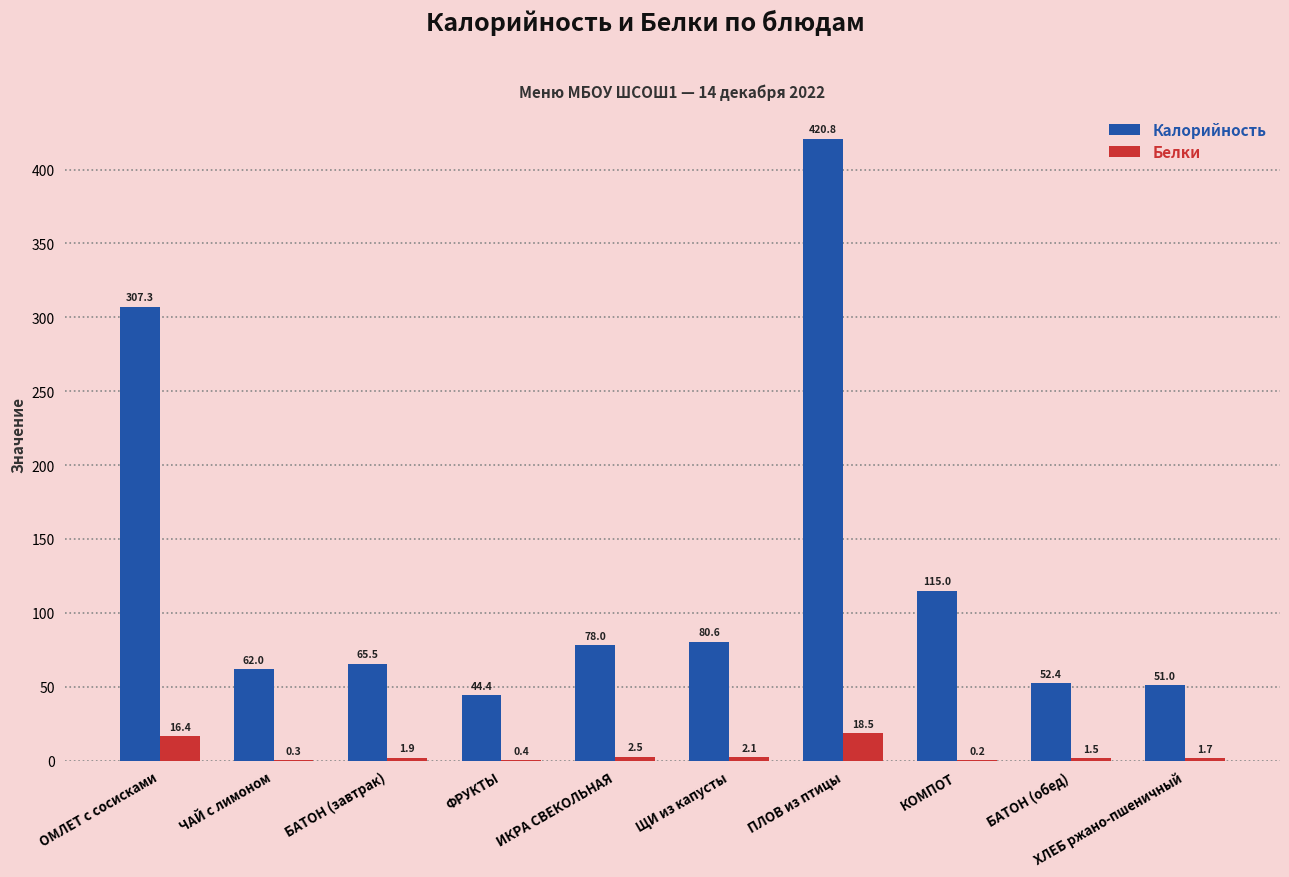

What is the total value across all series at БАТОН (обед)?

53.9